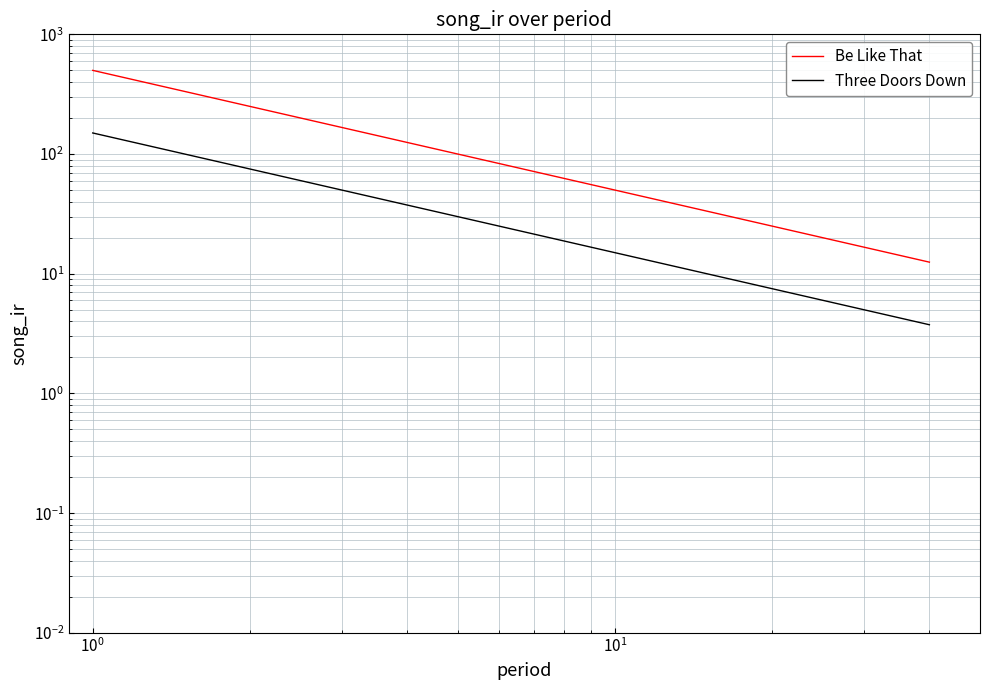

Reading left to right, what are all the values shown in this chart?

Be Like That: 500.0	250.0	166.7	125.0	100.0	83.3	71.4	62.5	55.6	50.0	45.5	41.7	38.5	35.7	33.3	31.2	29.4	27.8	26.3	25.0	23.8	22.7	21.7	20.8	20.0	19.2	18.5	17.9	17.2	16.7	16.1	15.6	15.2	14.7	14.3	13.9	13.5	13.2	12.8	12.5
Three Doors Down: 150.0	75.0	50.0	37.5	30.0	25.0	21.4	18.8	16.7	15.0	13.6	12.5	11.5	10.7	10.0	9.4	8.8	8.3	7.9	7.5	7.1	6.8	6.5	6.2	6.0	5.8	5.6	5.4	5.2	5.0	4.8	4.7	4.5	4.4	4.3	4.2	4.1	3.9	3.8	3.8